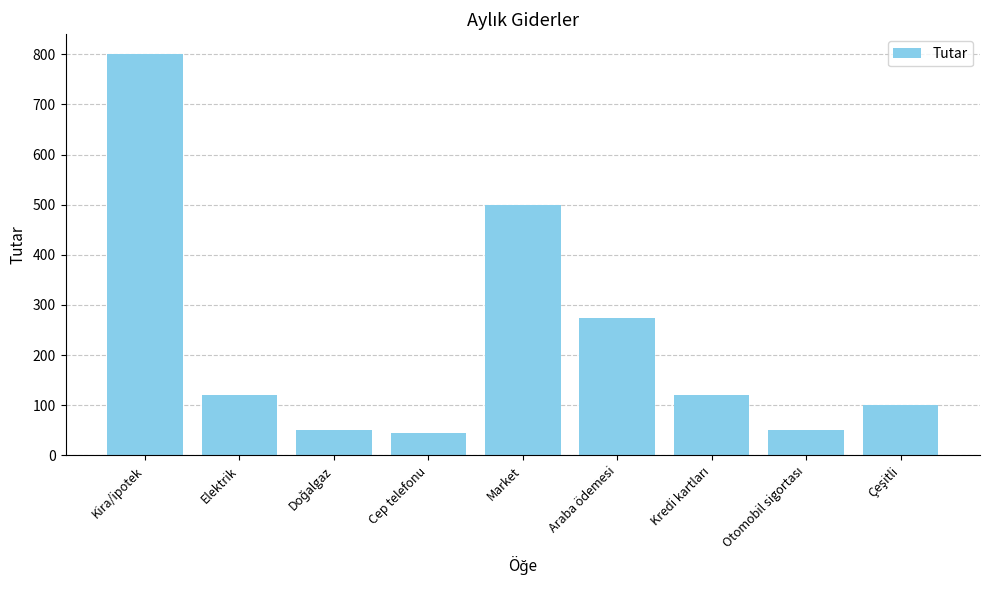

What is the smallest value displayed?

45